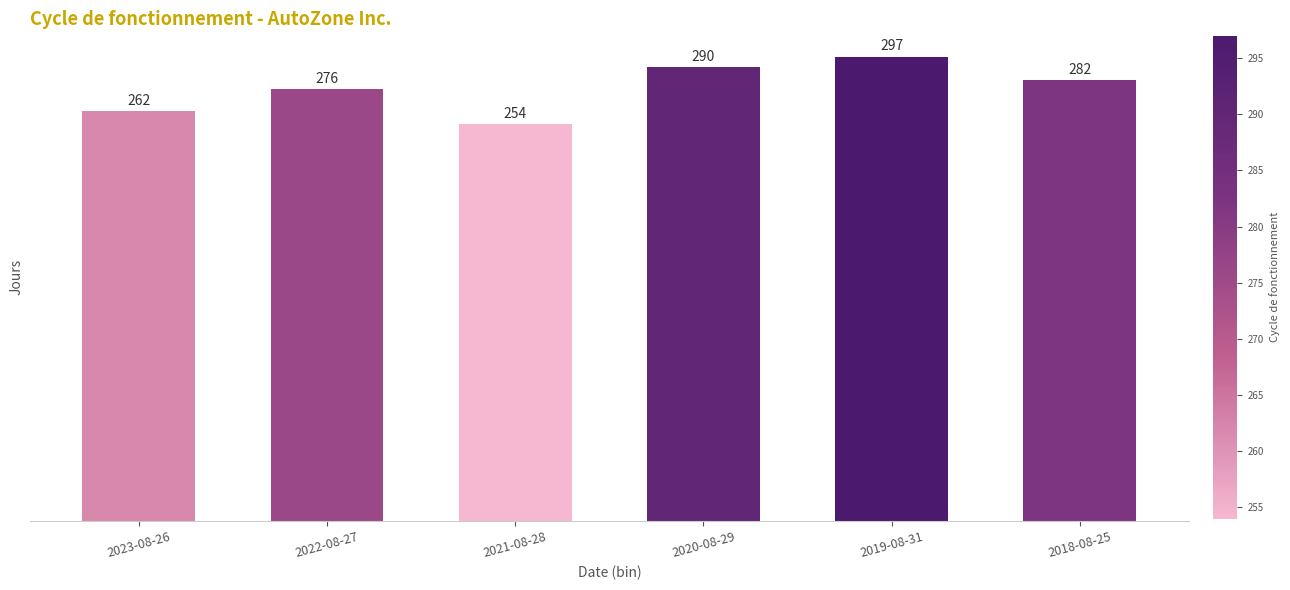

True or false: the data shows 254 at 2021-08-28.

True